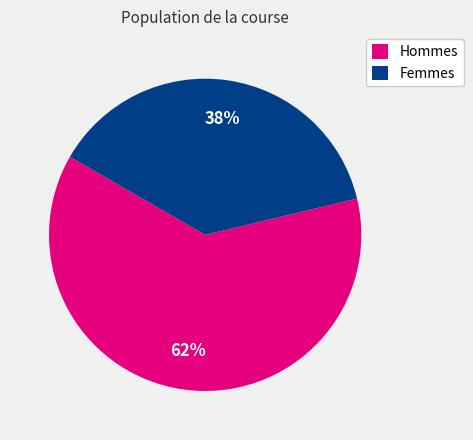

Count the number of slices in the pie.

2